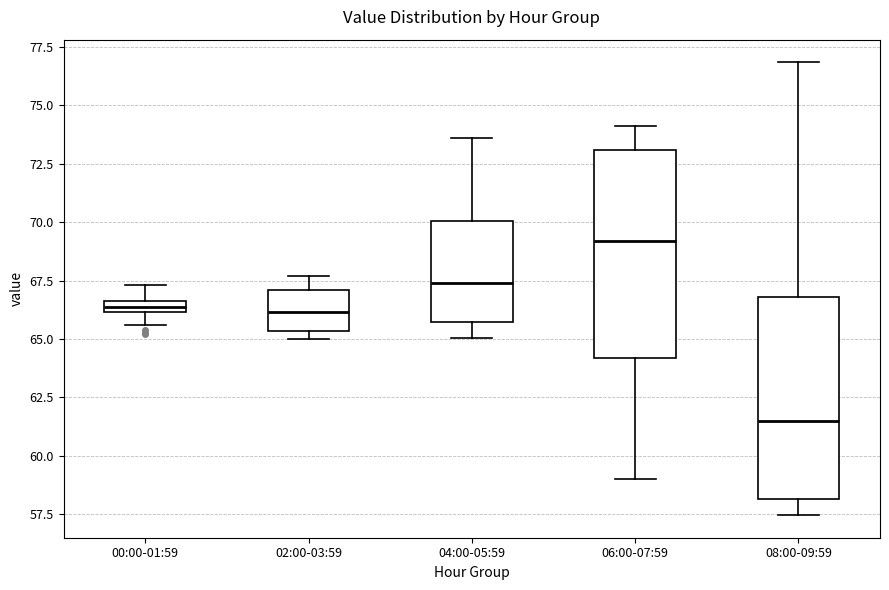

Which box has the lowest median line?

08:00-09:59